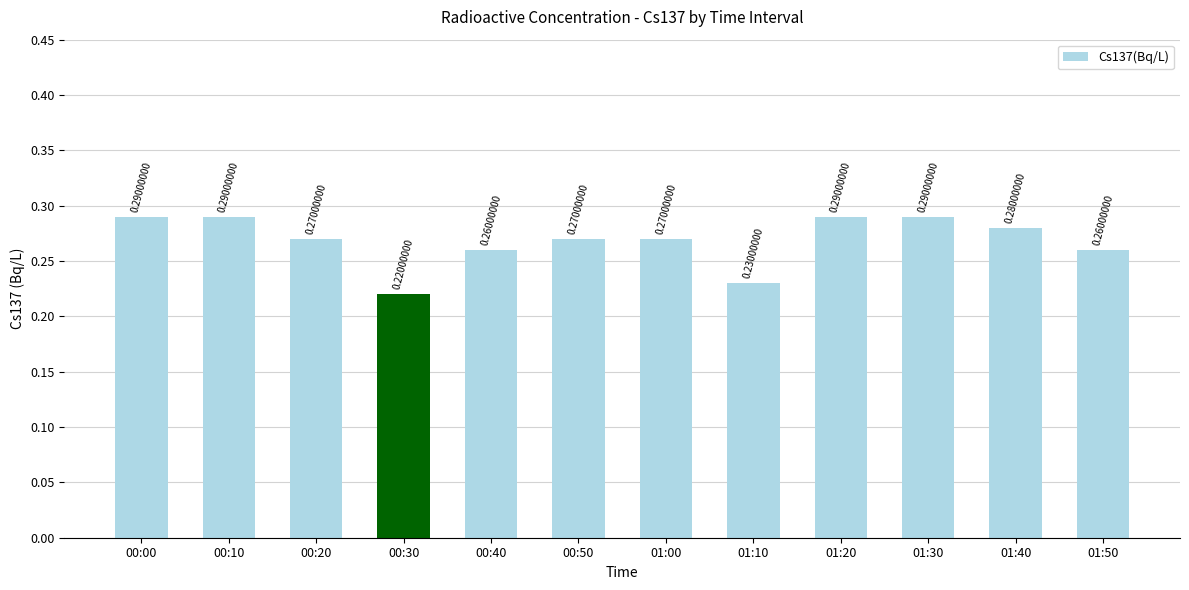

What is the sum of the values at 01:50 and 01:20?

0.6